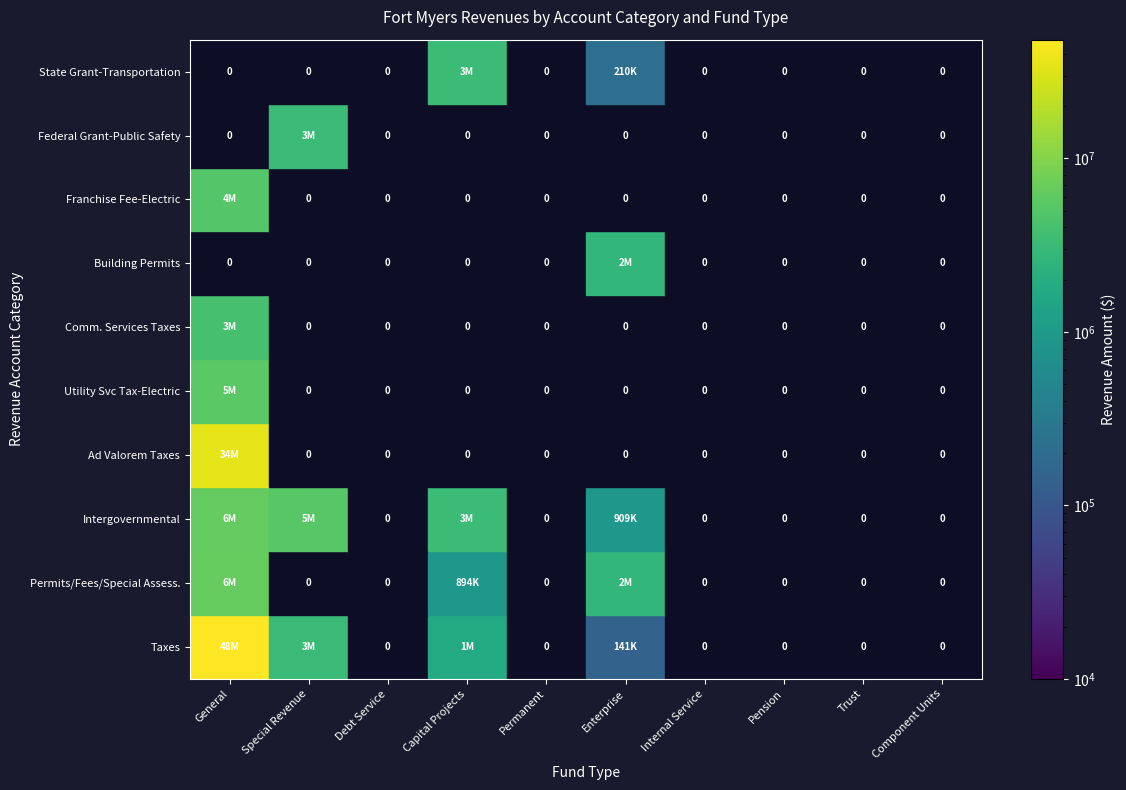

Rank the categories by Permits, Fees, and Special Assessments value from highest to lowest.

0, 5, 3, 1, 2, 4, 6, 7, 8, 9